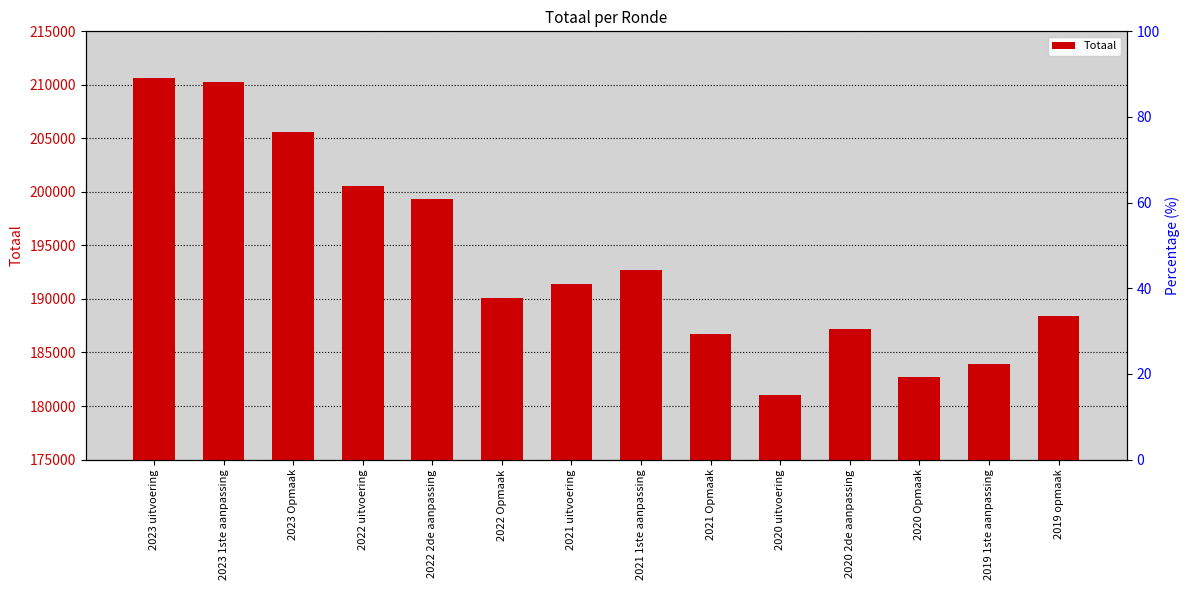

Which label corresponds to the smallest value in the chart?

2020 uitvoering